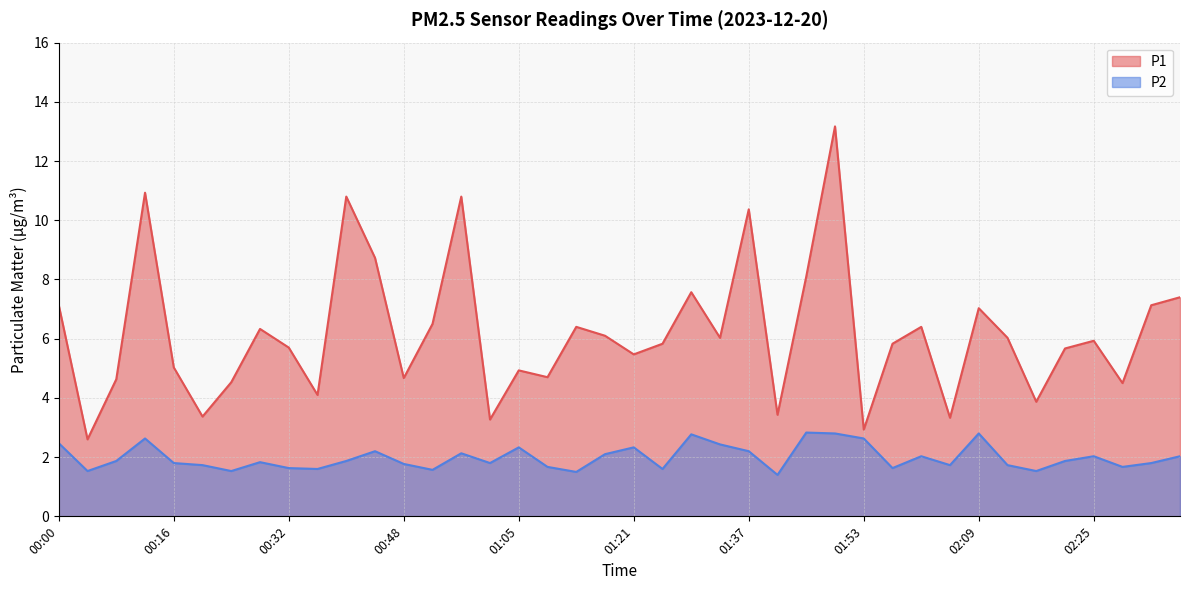

Where does the P1 series first go above 5?

00:00